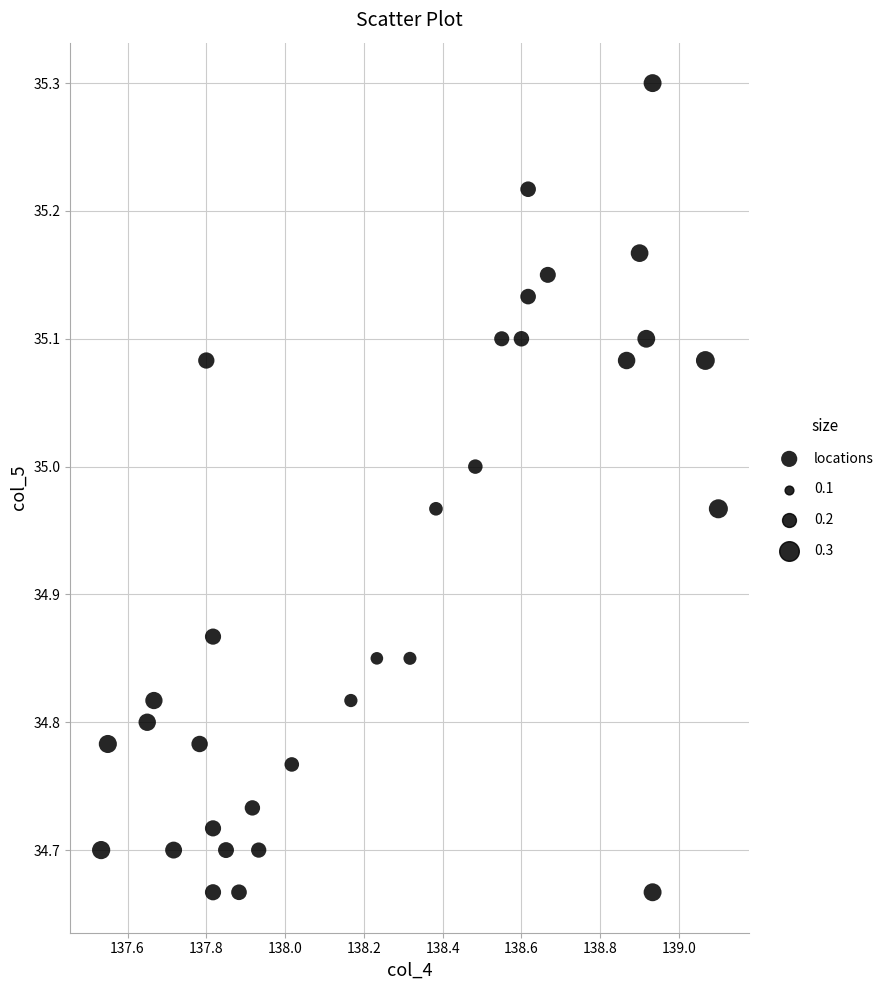

What is the range of X values (max minus min)?

1.6